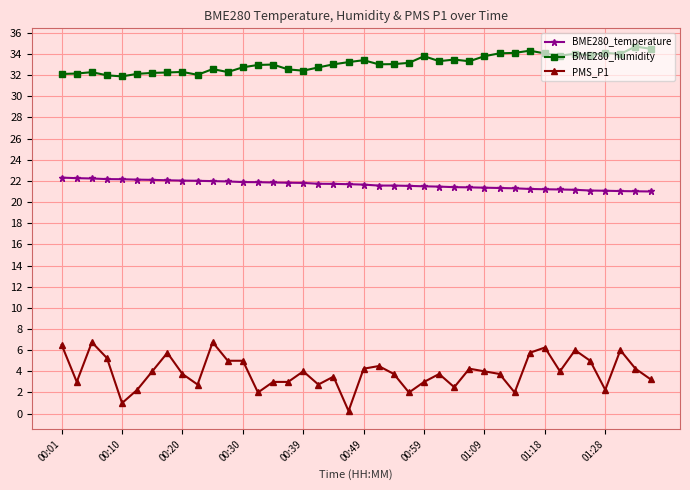

Which series has the largest total across all categories?

BME280_humidity